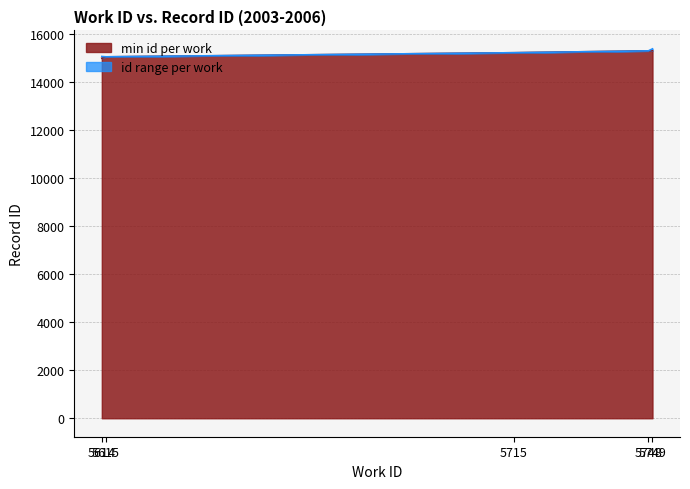

What is the highest value of the min id per work series?

15319